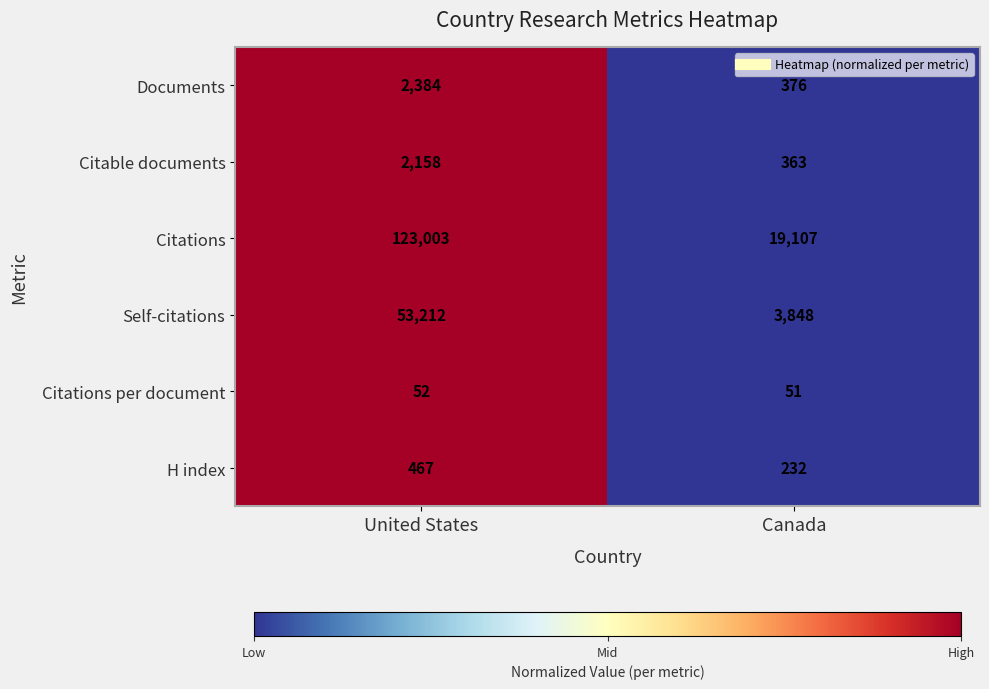

Rank the series by their maximum value, from highest to lowest.

Citations, Self-citations, Documents, Citable documents, H index, Citations per document